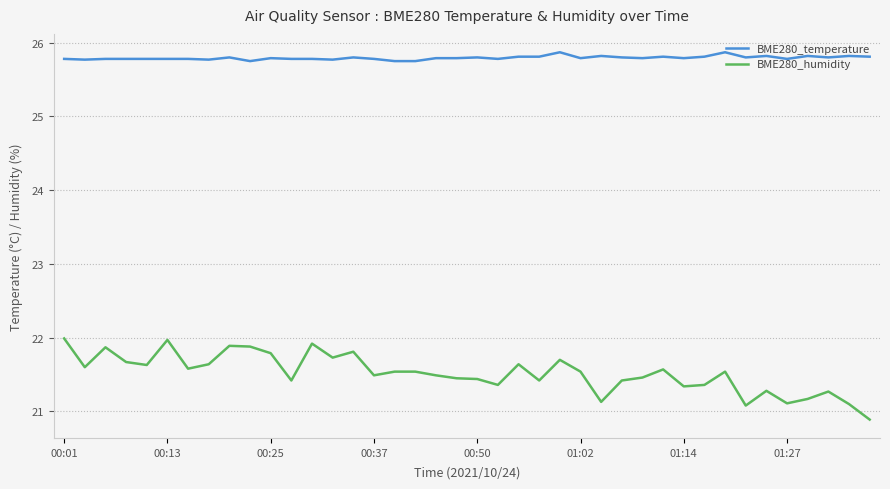

Which series has the widest spread of values?

BME280_humidity